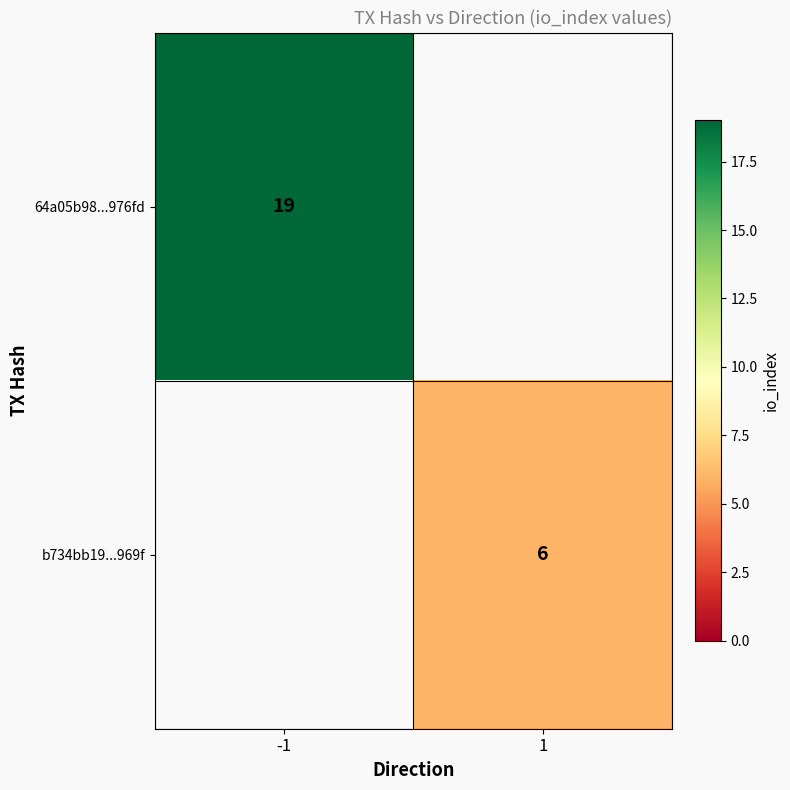

The value of 64a05b98...976fd at -1 is 27. True or false?

False